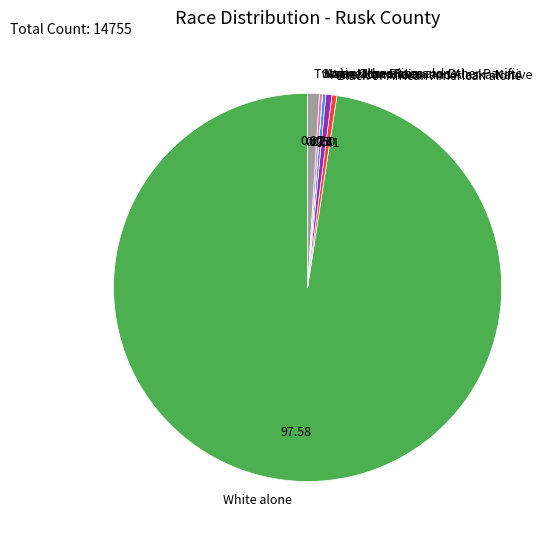

Do American Indian and Alaska Native and Two or More Races together represent more than half of the pie?

No